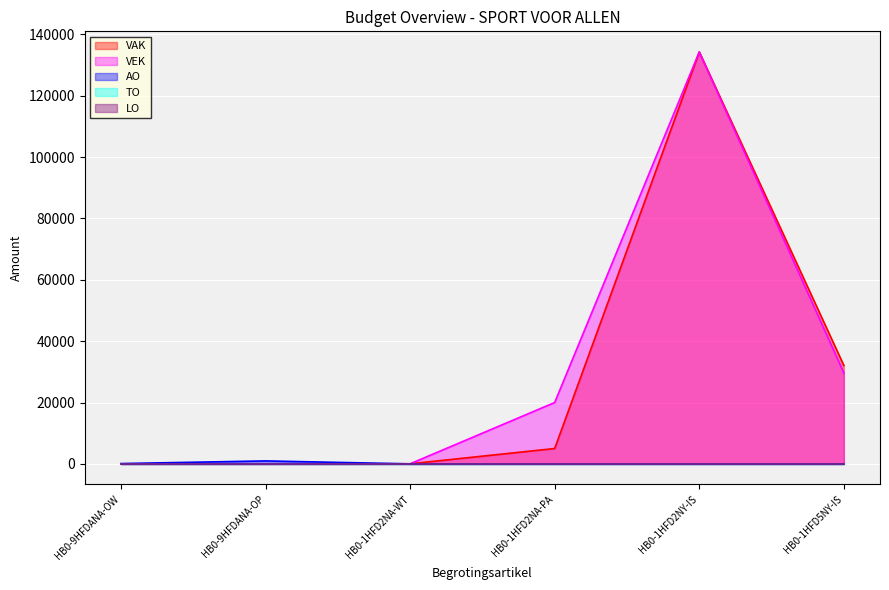

Does the chart display data point markers on the line(s)?

No